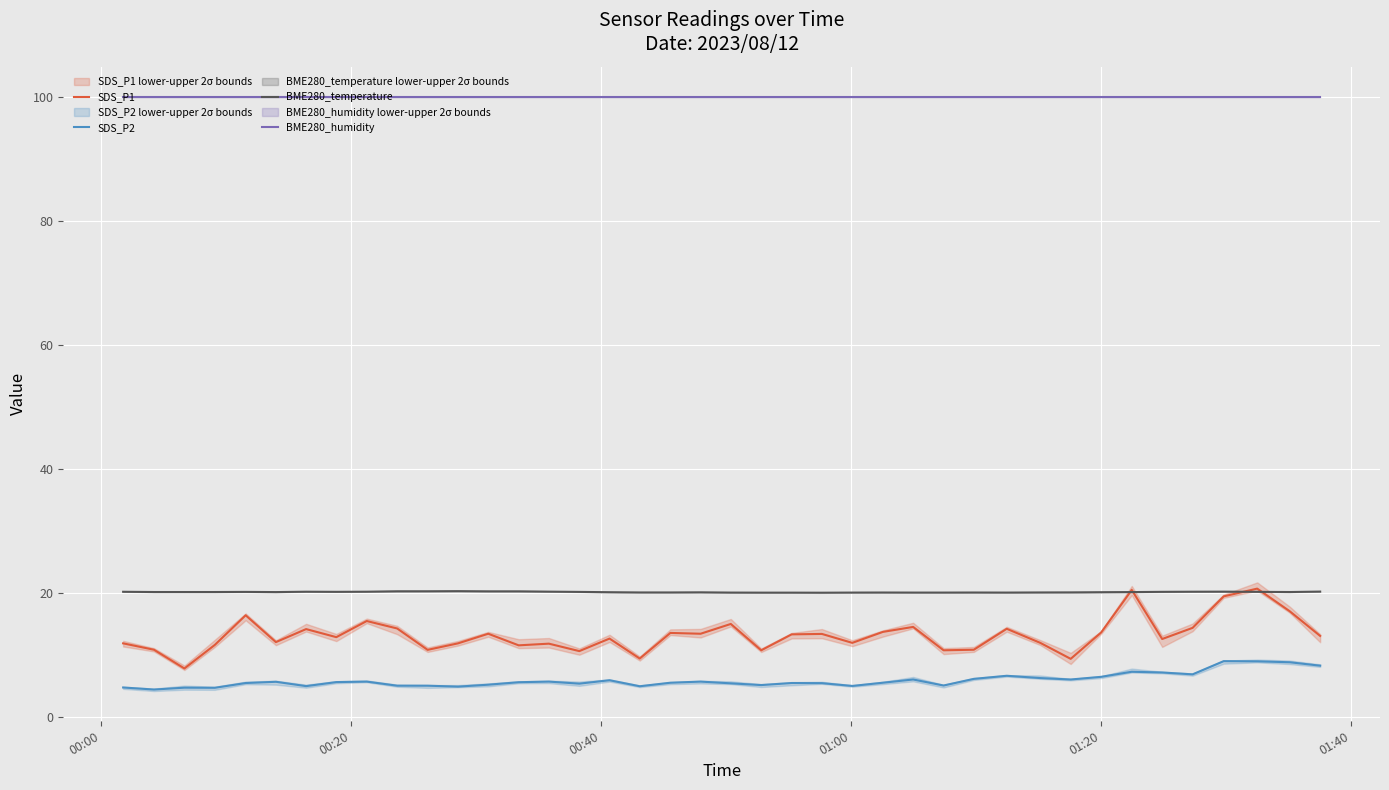

True or false: SDS_P2 and BME280_humidity cross at least once.

False